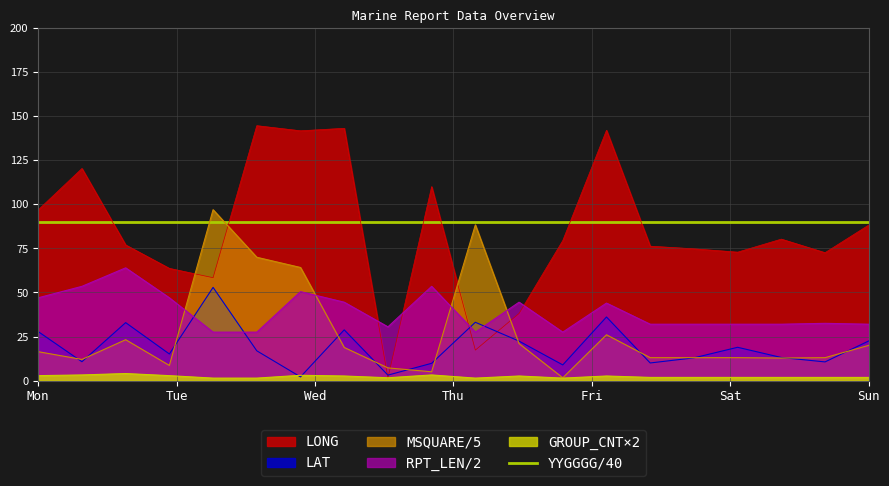

After their last crossing, which series has the higher values: LONG or RPT_LEN/2?

LONG